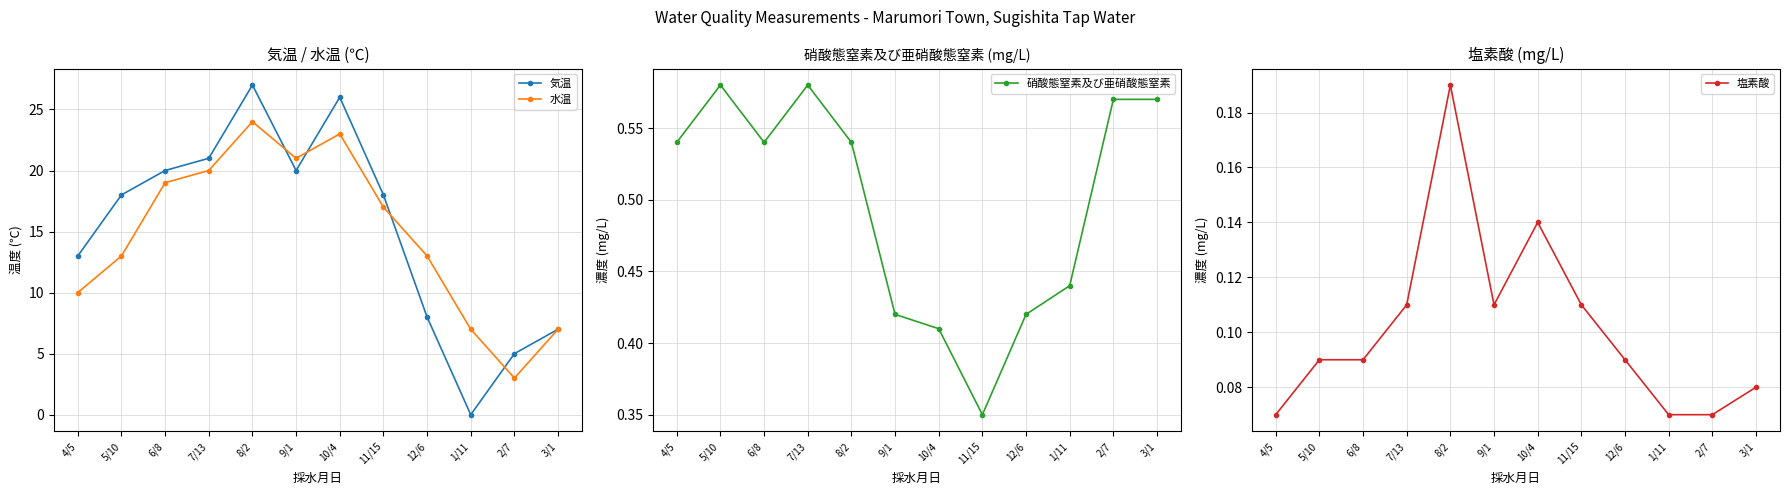

Rank the series at 12/6 from lowest to highest value.

塩素酸, 硝酸態窒素及び亜硝酸態窒素, 気温, 水温